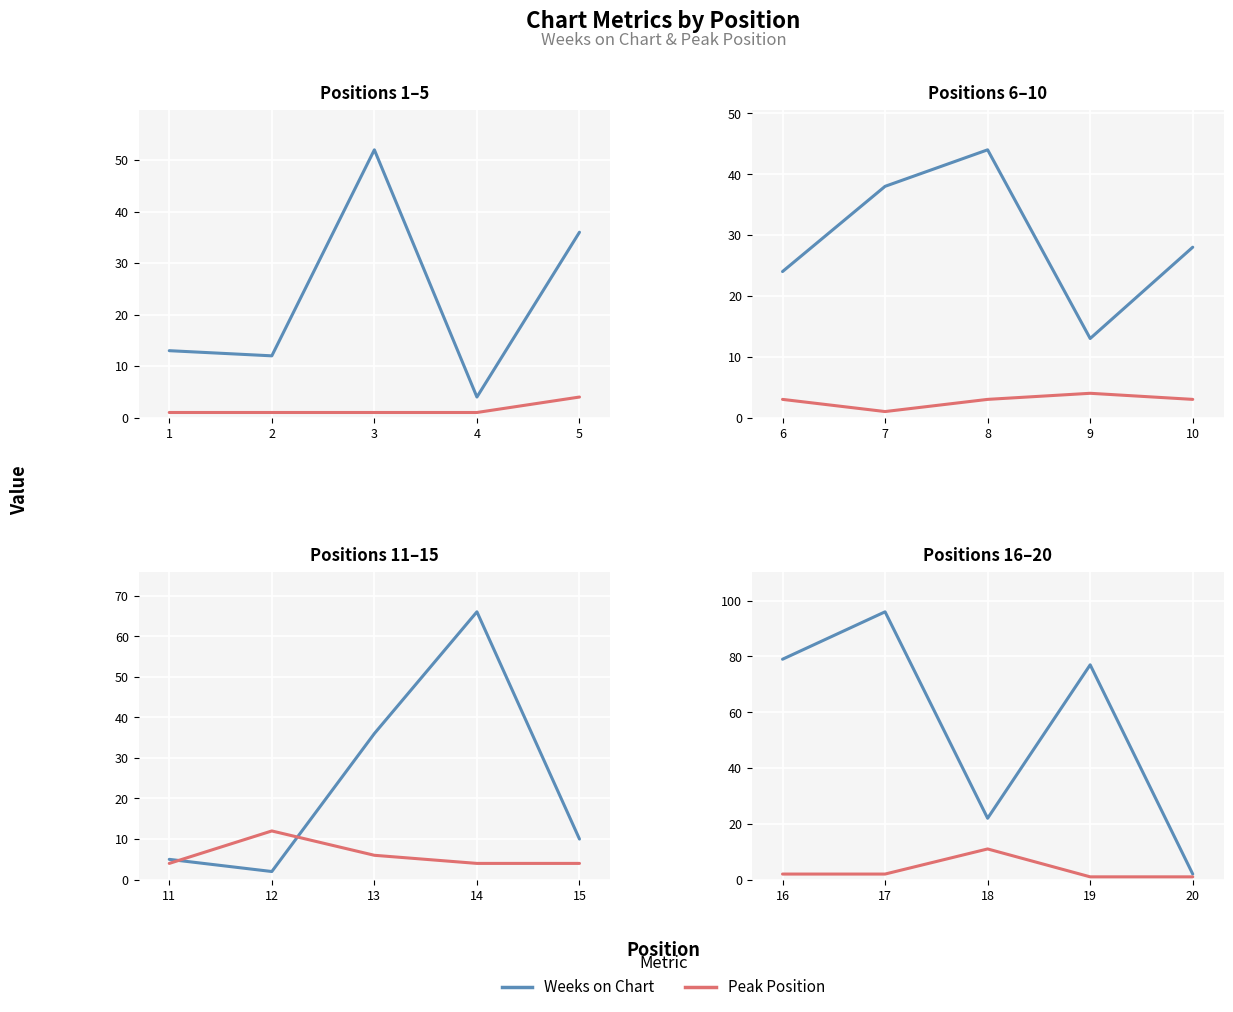

True or false: Weeks on Chart and Peak Position intersect in this chart.

False